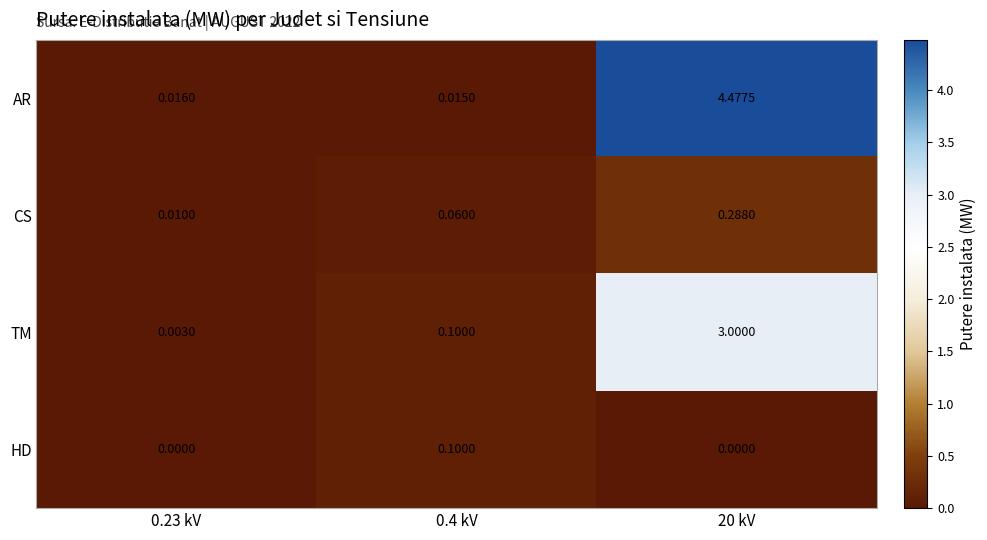

Is the value of TM at 0.4 kV greater than the value of AR at 0.23 kV?

Yes